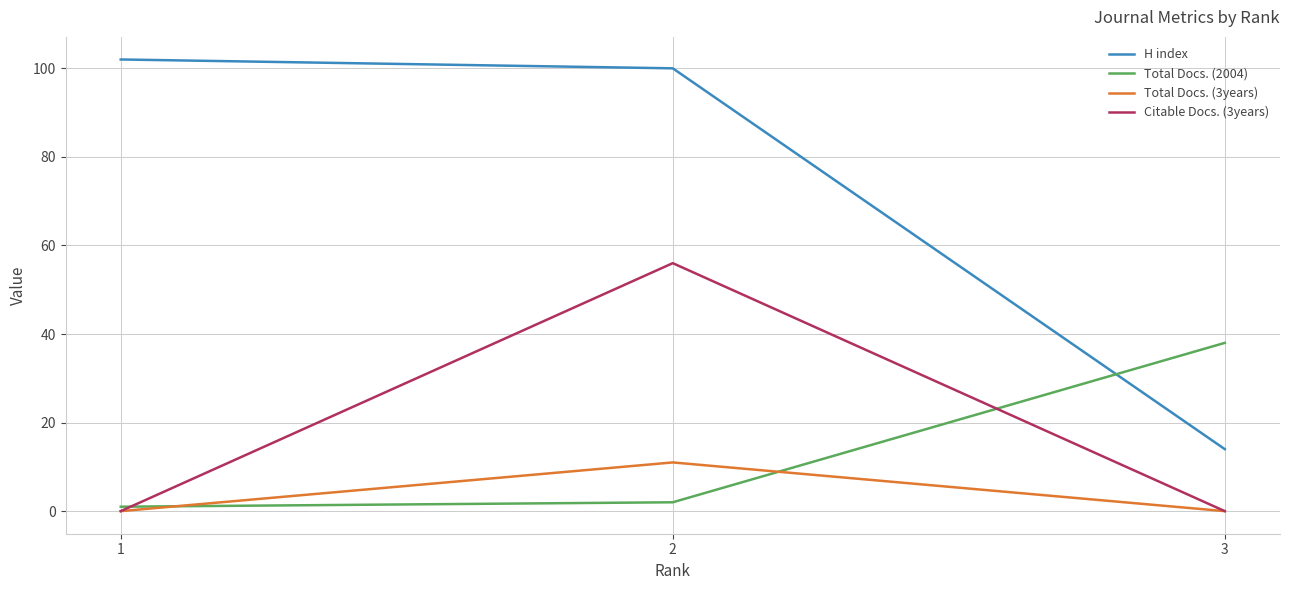

List the series in order of their peak value, highest first.

H index, Citable Docs. (3years), Total Docs. (2004), Total Docs. (3years)